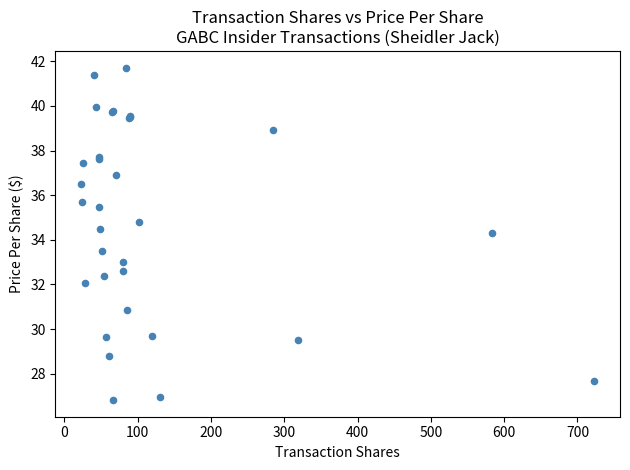

What Y value in the scatter plot is closest to 34?

34.3